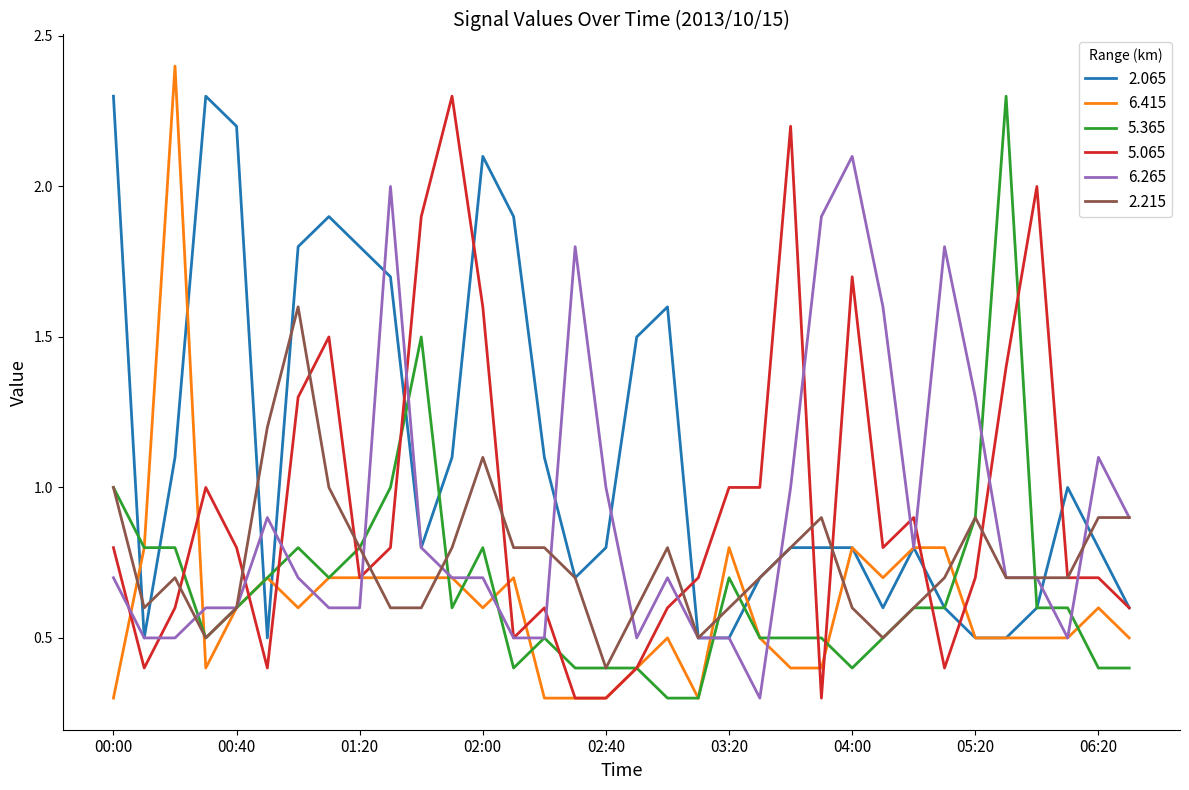

Which series has the largest total across all categories?

2.065